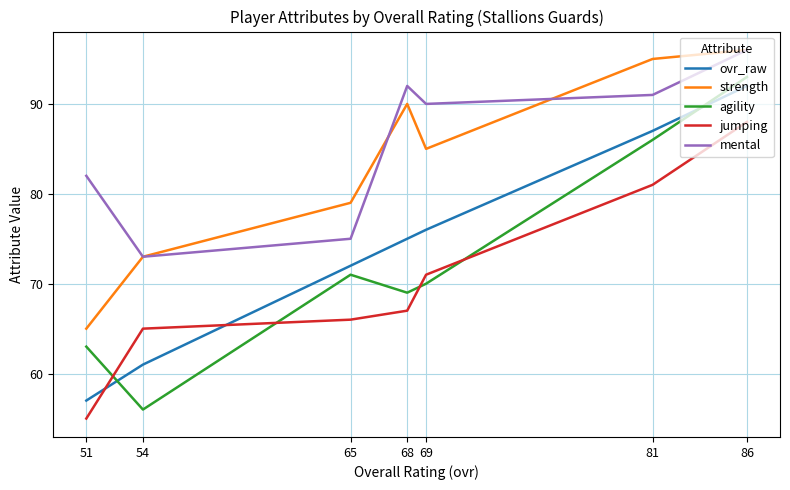

What are all the series names shown in the legend?

ovr_raw, strength, agility, jumping, mental